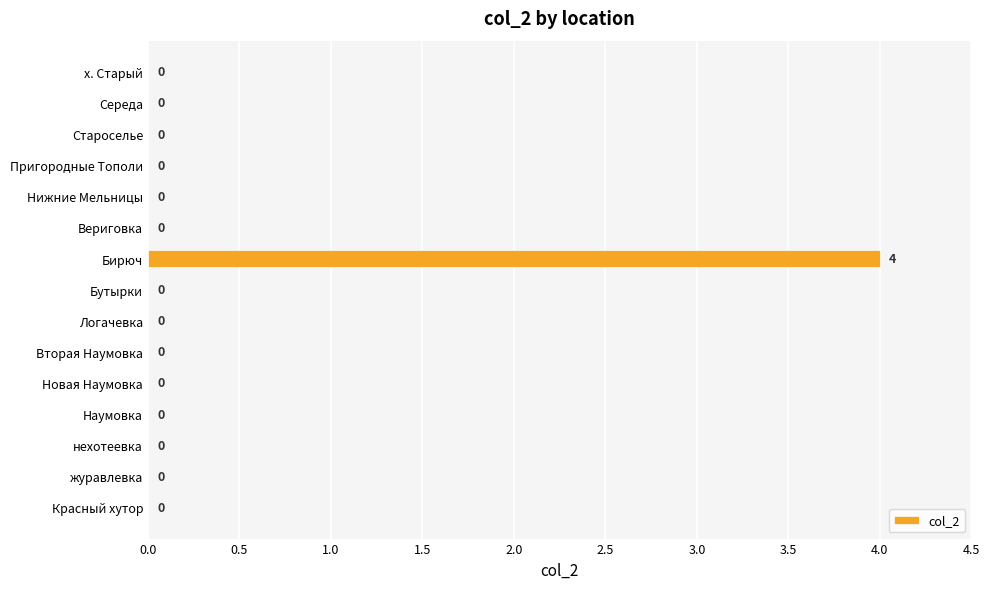

The value at х. Старый is 0. True or false?

True